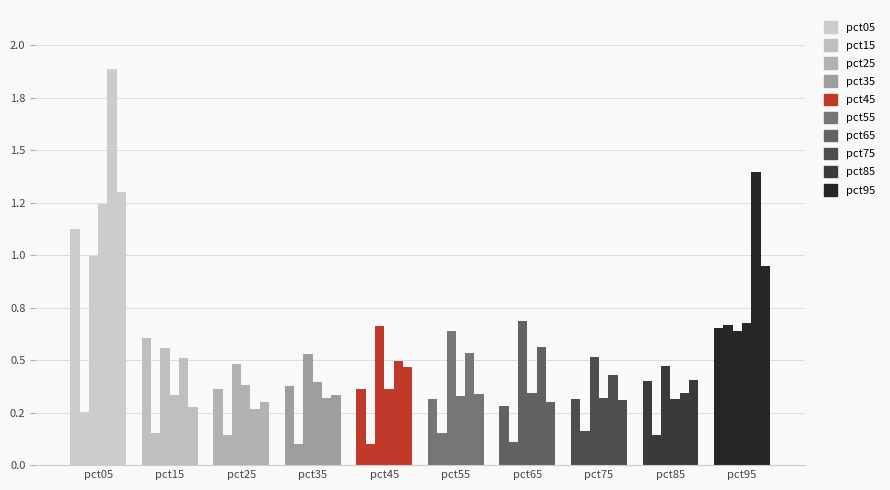

What is the difference between the highest and lowest values at pct35?

0.4